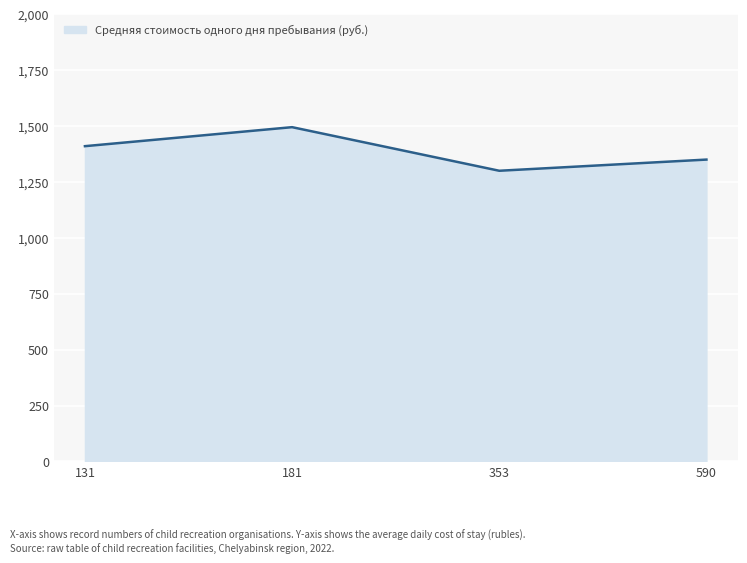

Where is the first local minimum?

353